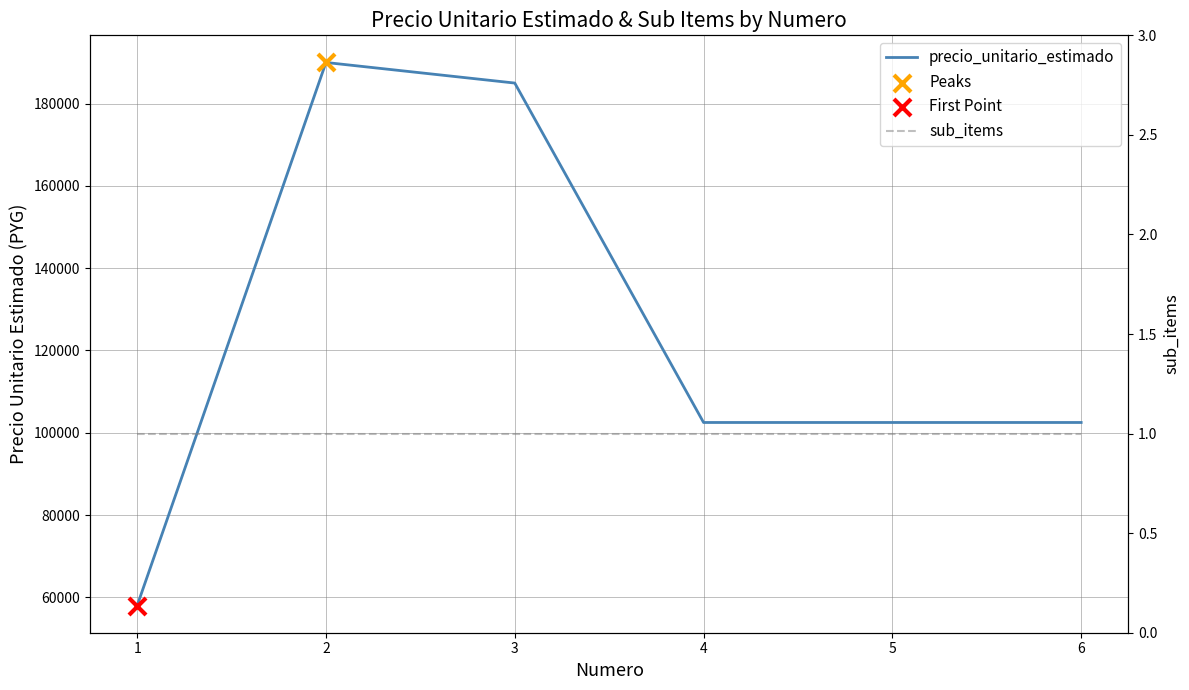

What are all the series names shown in the legend?

precio_unitario_estimado, sub_items